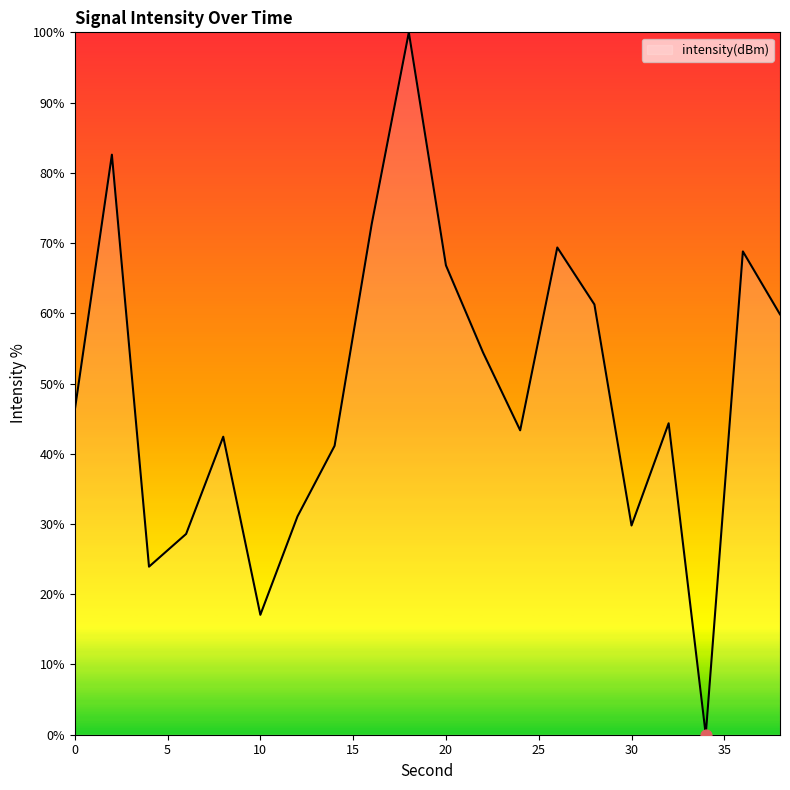

What is the difference between the maximum and minimum values?

100.0